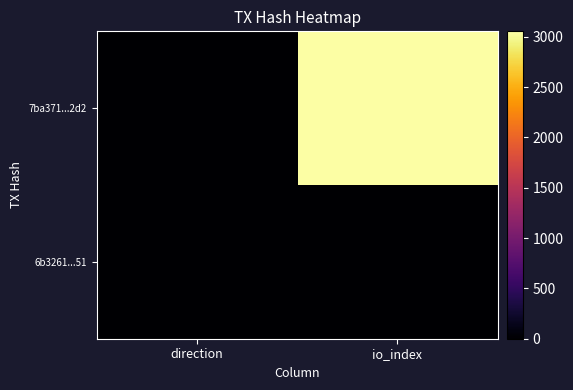

At io_index, list the series in order from largest to smallest.

7ba371...2d2, 6b3261...51